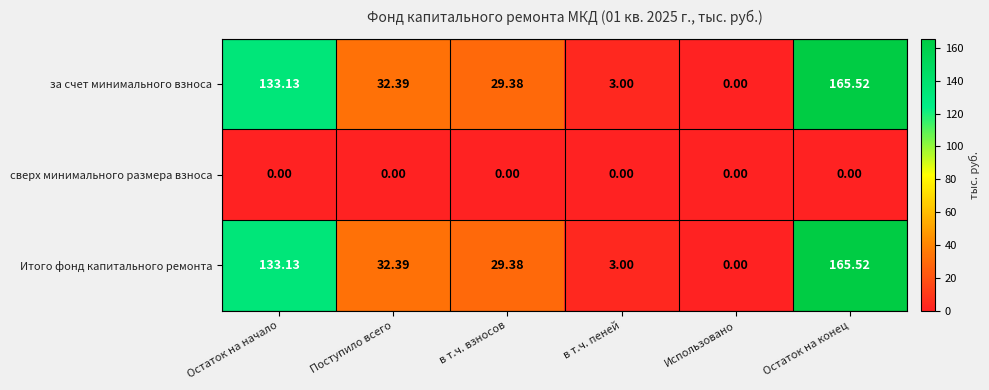

Where does the Итого фонд капитального ремонта series first go above 32?

Остаток на начало